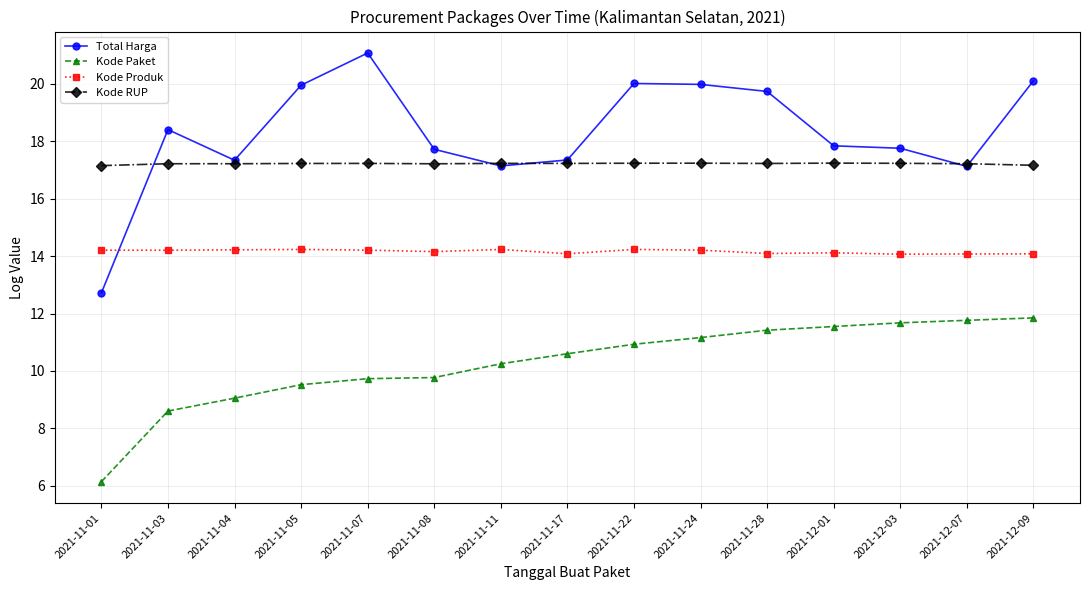

True or false: Kode Paket and Kode Produk intersect in this chart.

False